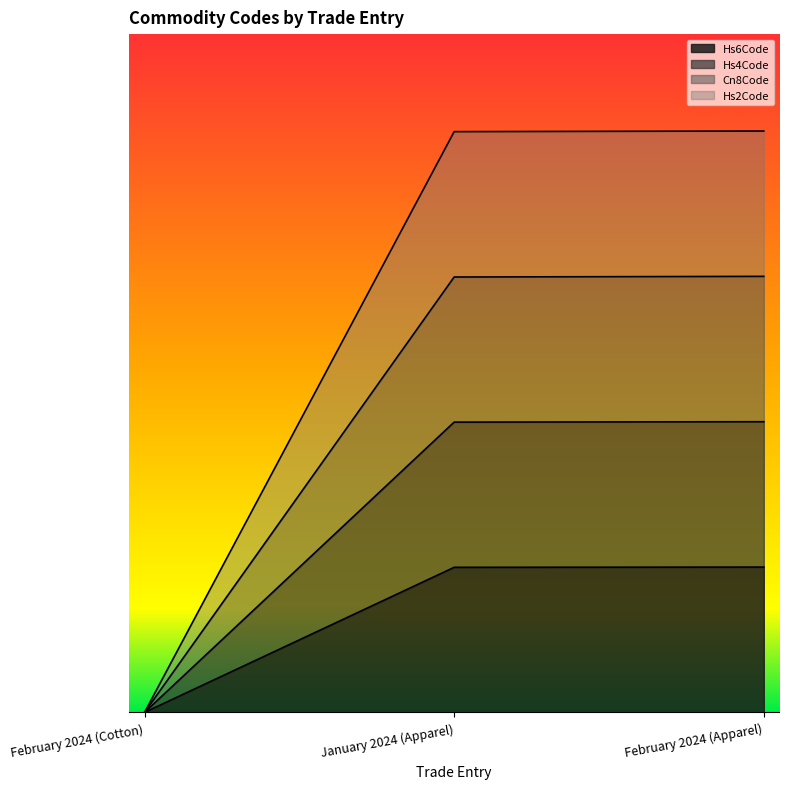

How many values in Hs6Code are above zero?

2